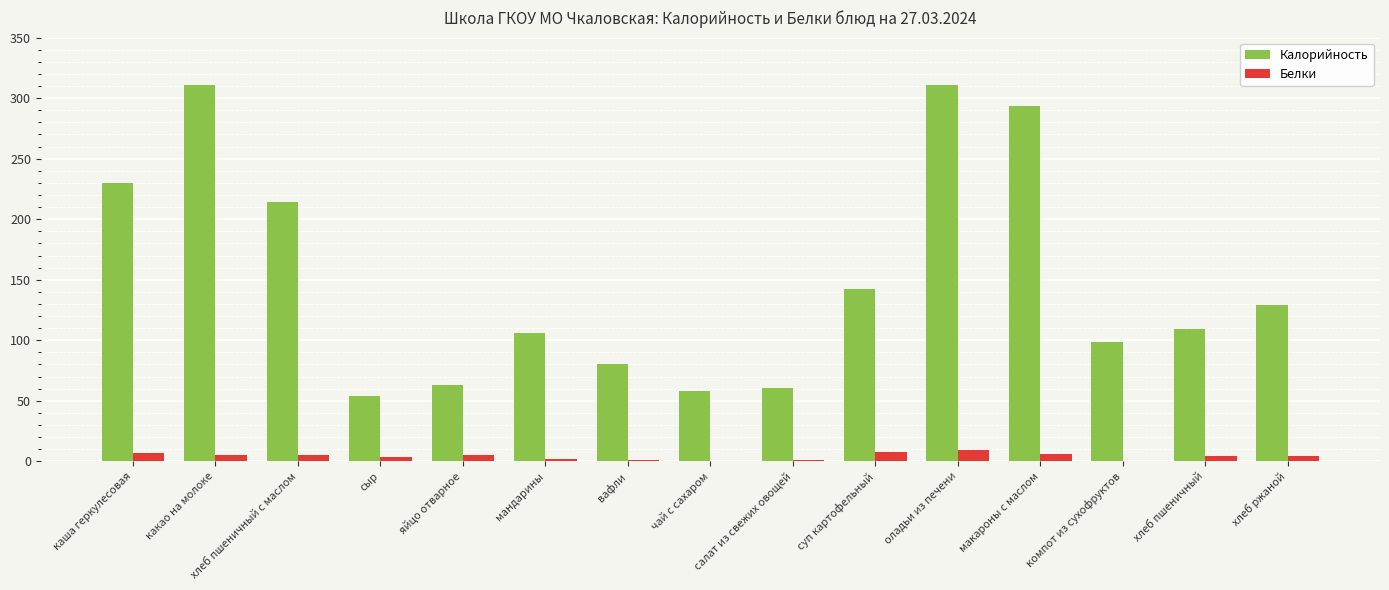

What is the maximum value shown in the chart?

311.0